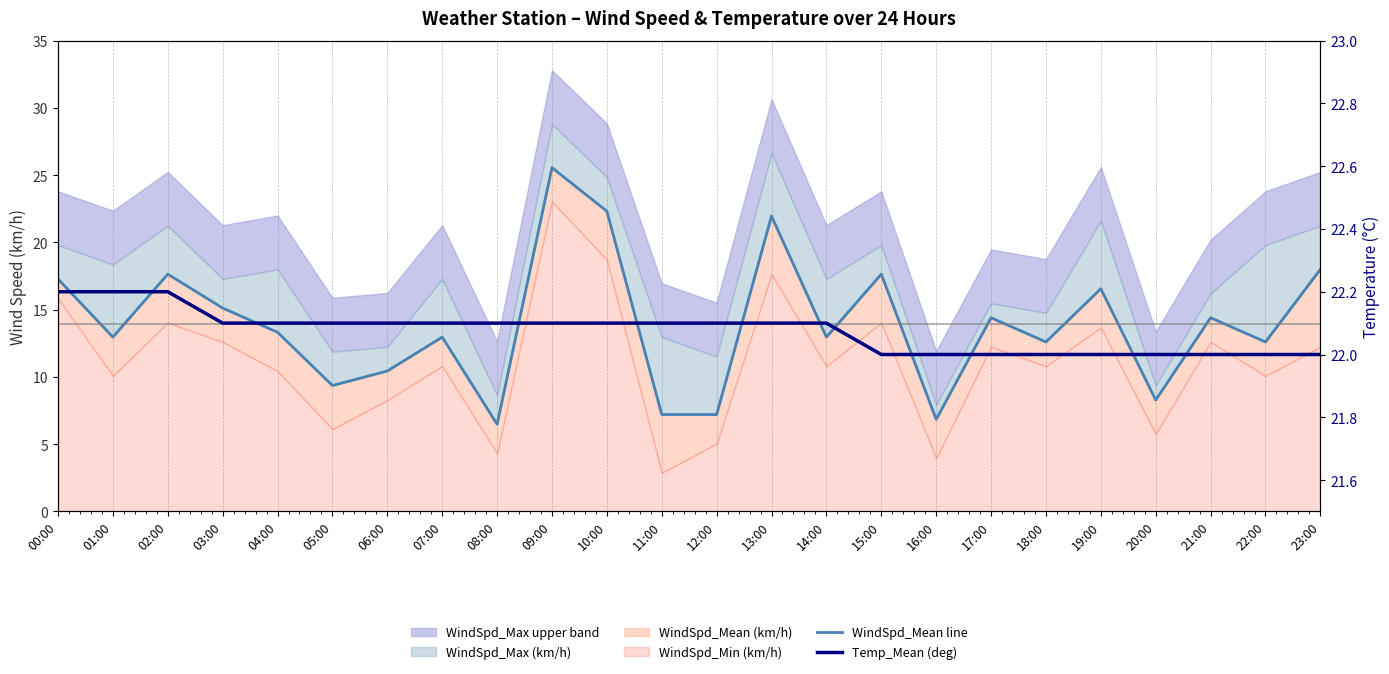

How many values in the Temp_Mean (deg) series exceed 22?

15